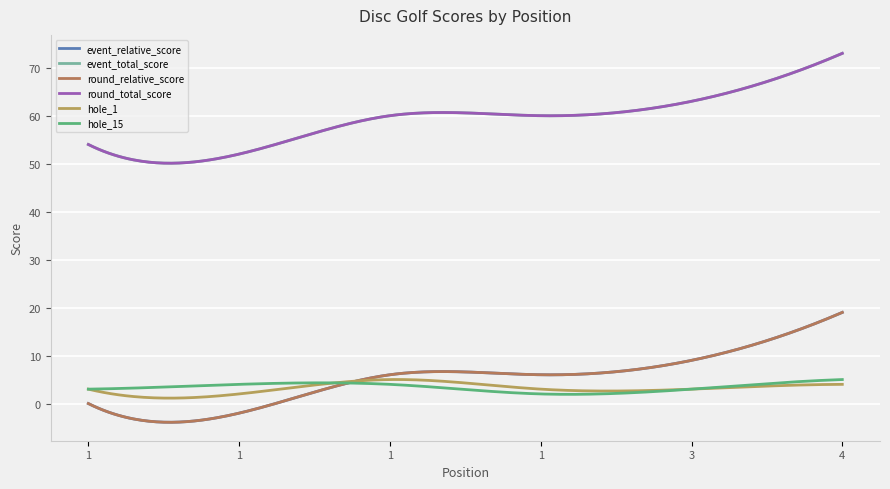

Does the chart have visible grid lines?

Yes